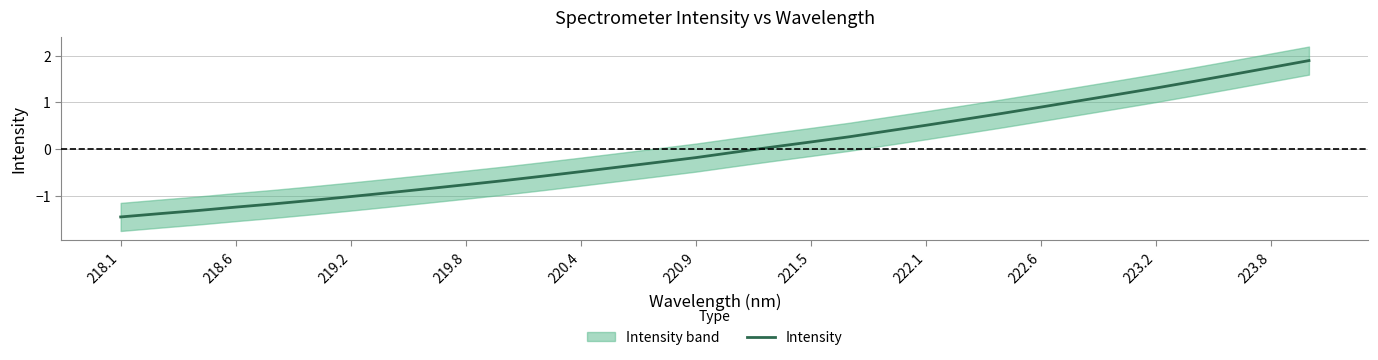

True or false: the data has more than 0 interior local peaks.

False